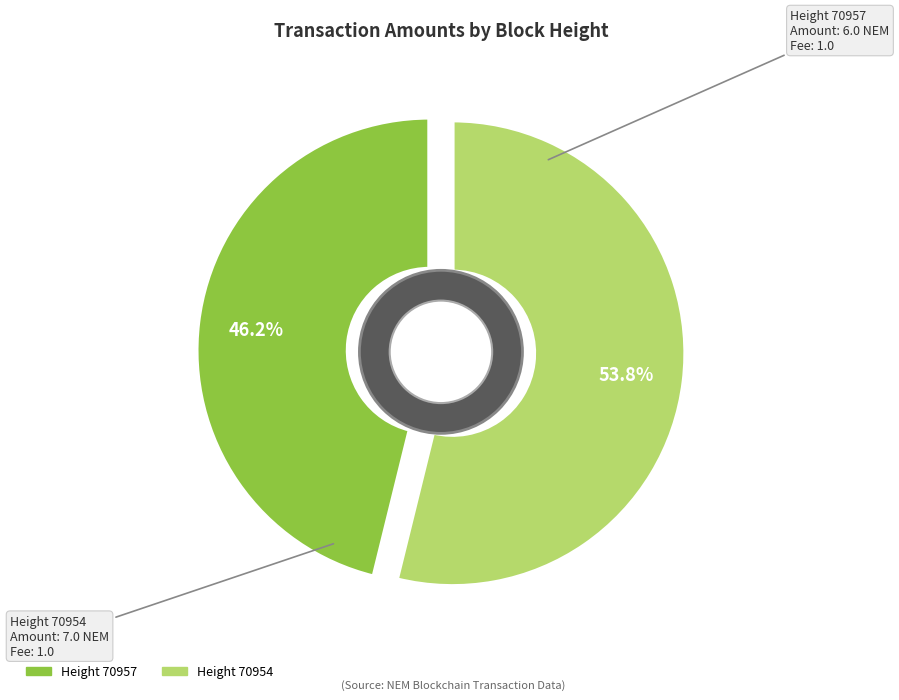

What percentage is the Height 70957 slice, to the nearest percent?

46%